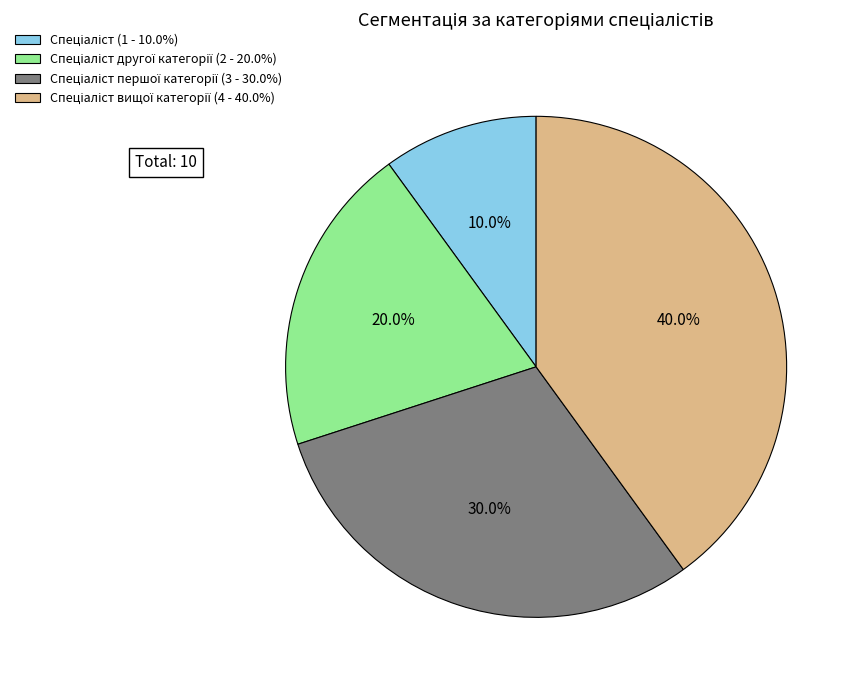

Does any single category account for the majority?

No